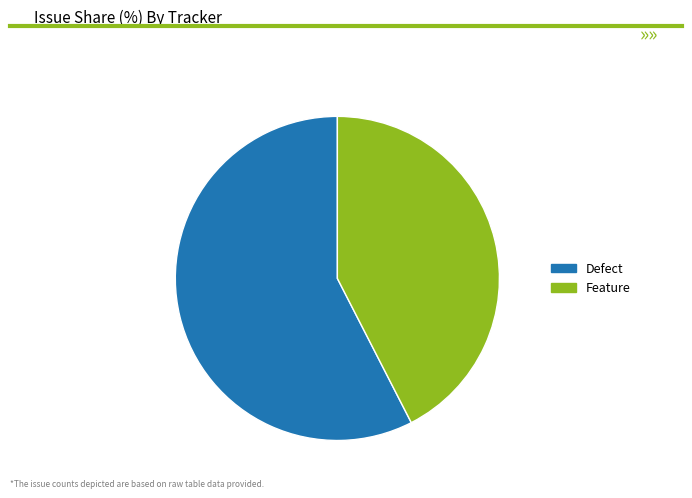

How many slices are in this pie chart?

2